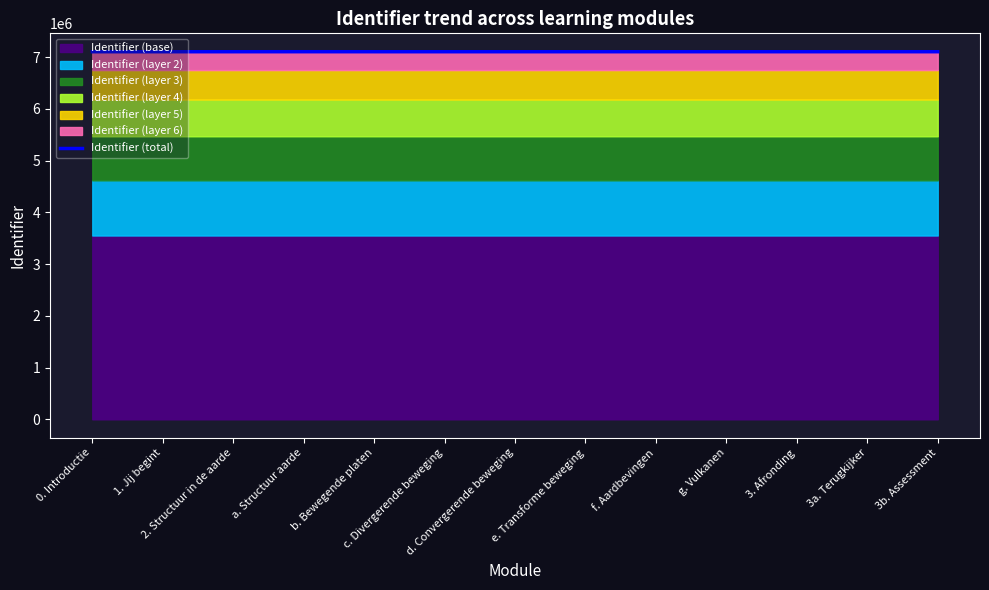

The chart shows a value of 7106483.0 at g. Vulkanen. True or false?

True